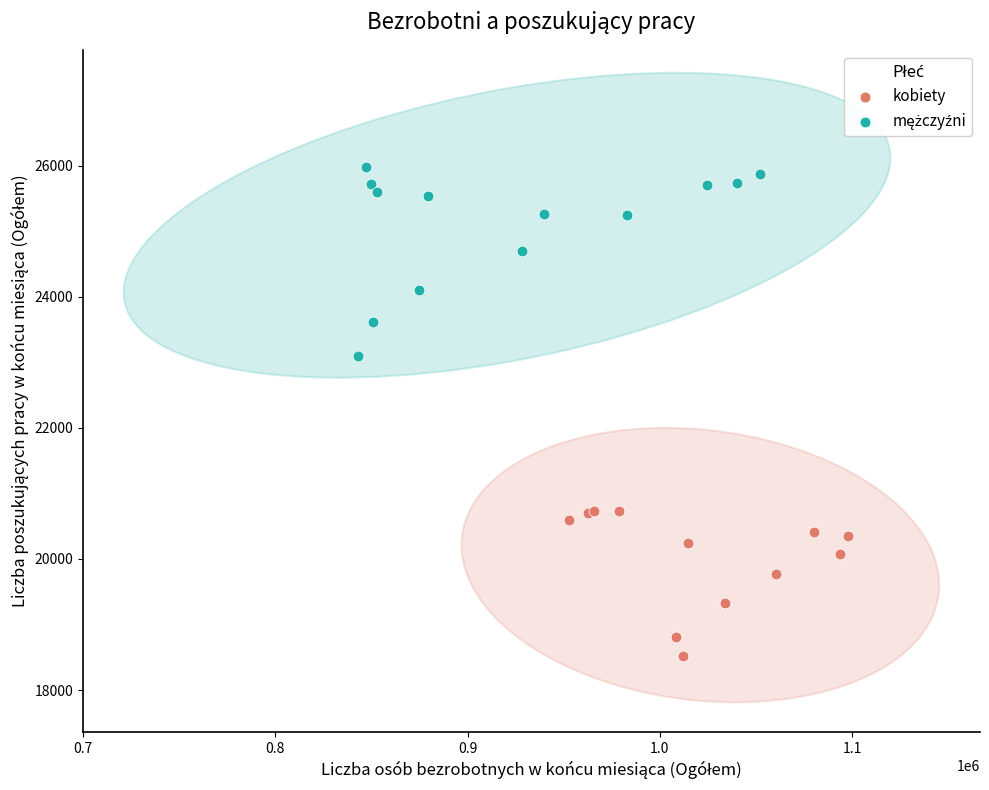

Which series contains the lowest Y value?

kobiety